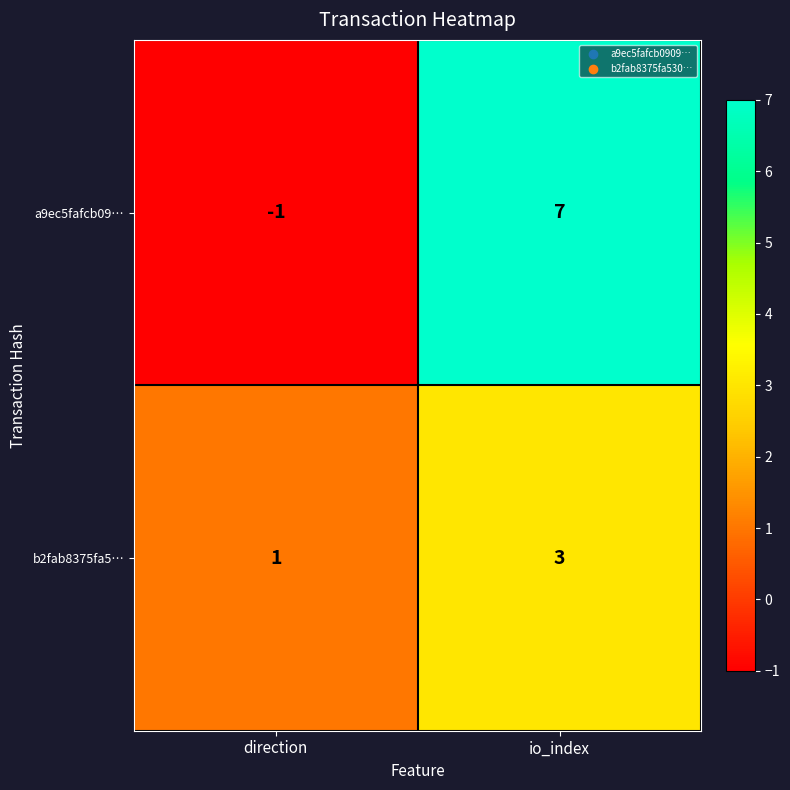

What is the spread (max minus min) of values at direction?

2